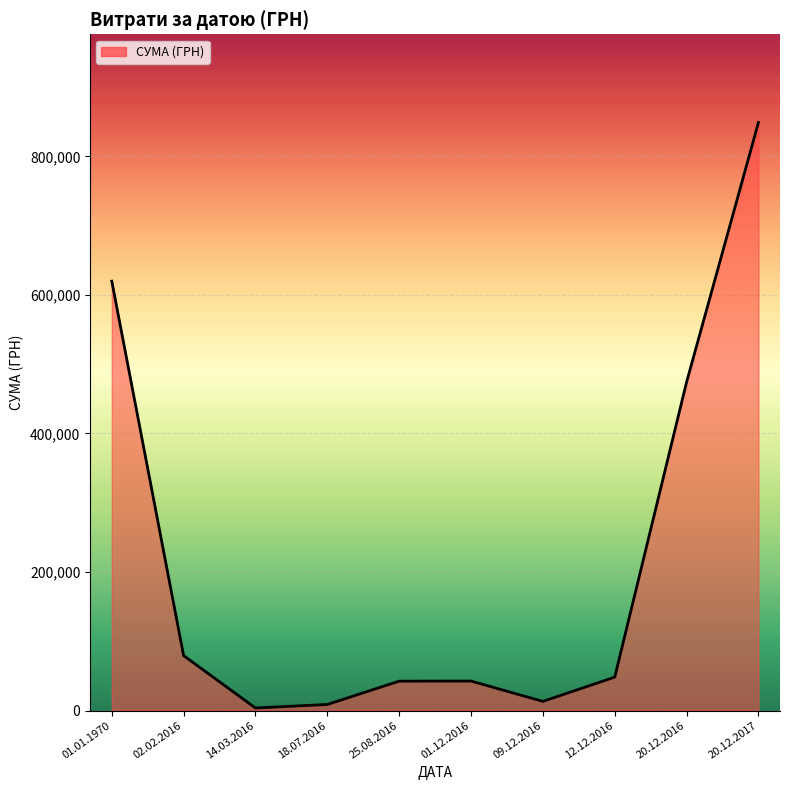

What is the difference between the maximum and second lowest values?

840224.3